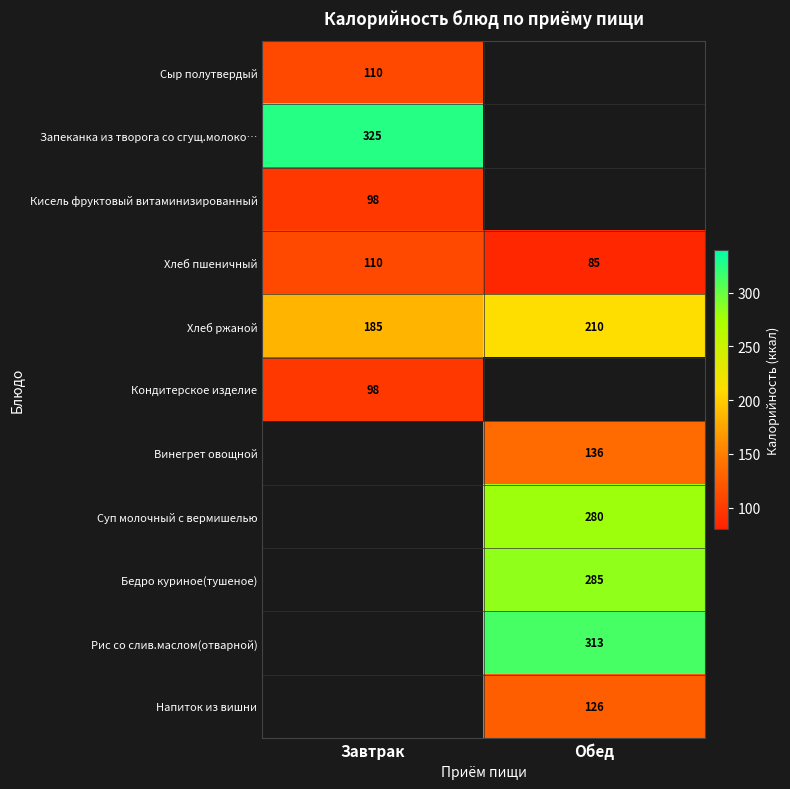

At which label is Хлеб ржаной closest to 197?

Завтрак